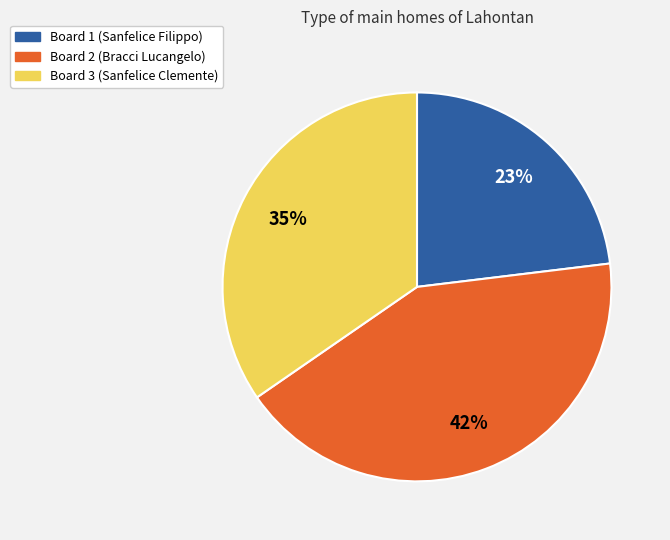

Does any single category account for the majority?

No